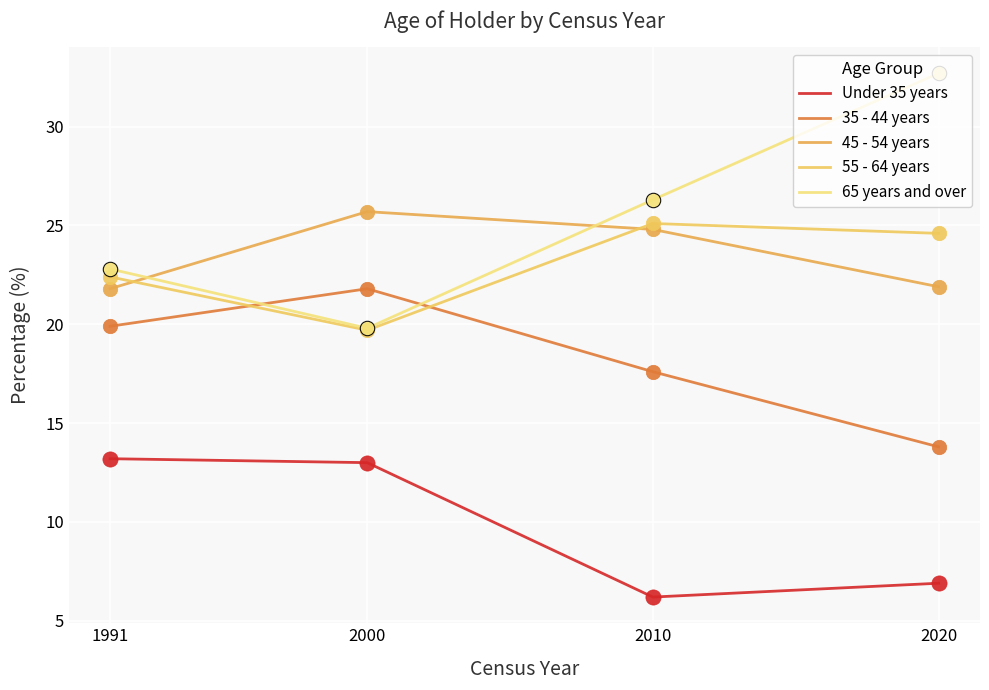

Which series has the largest total across all categories?

65 years and over